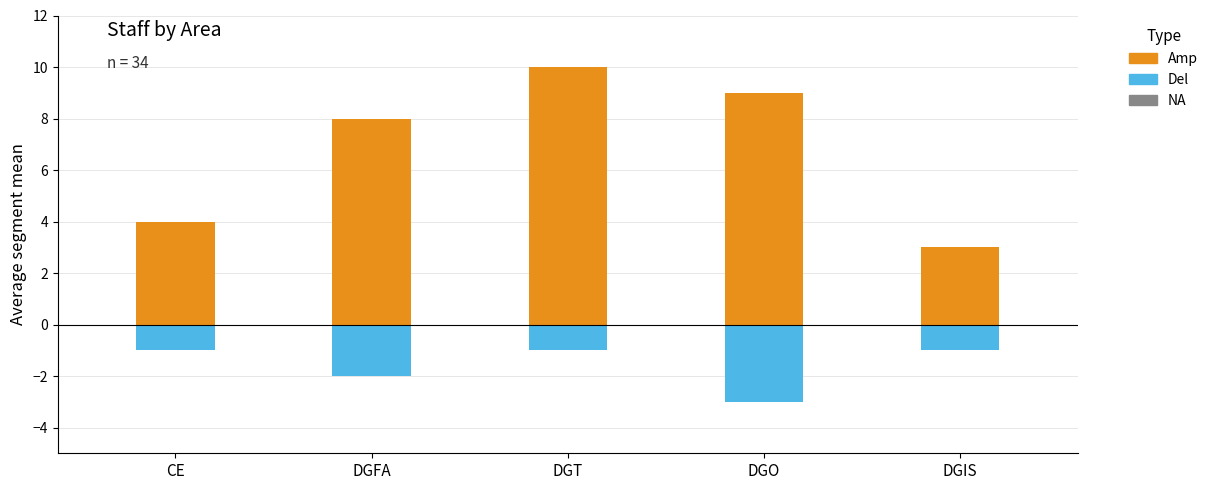

How many data points in Amp are less than 8?

2